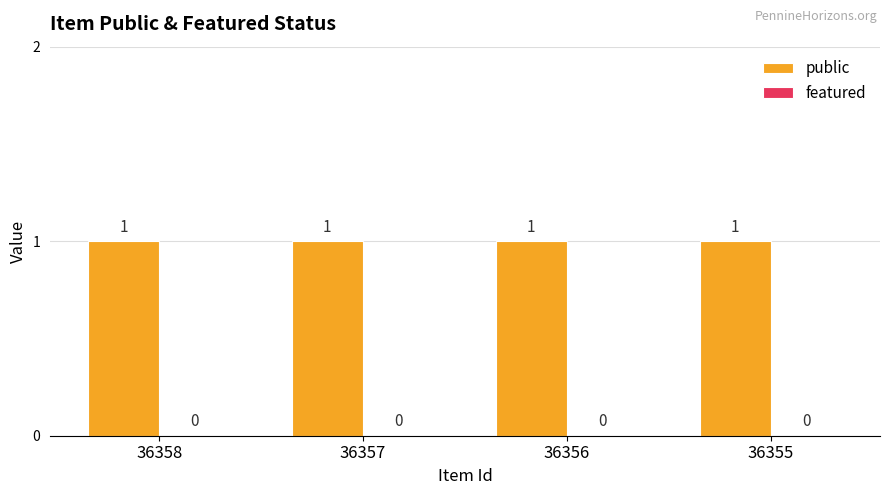

What is the difference between the highest and lowest values at 36355?

1